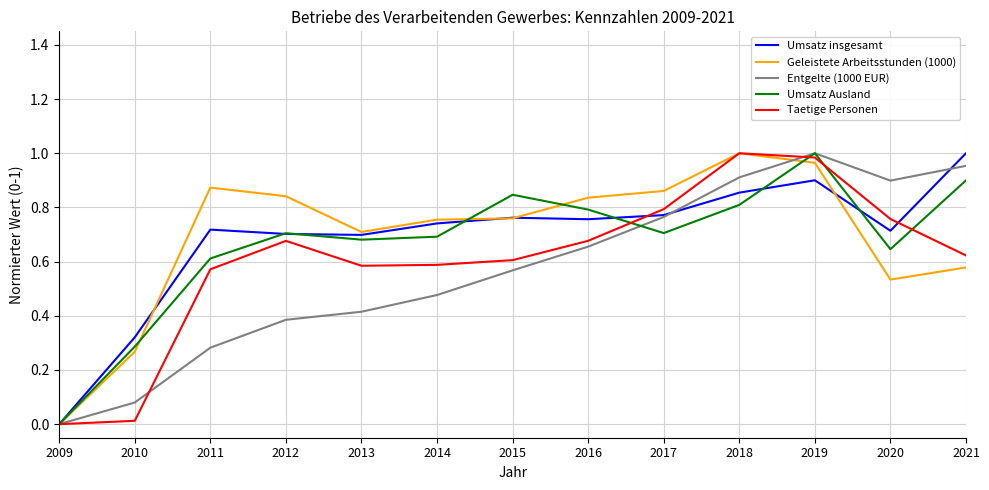

At which label does Geleistete Arbeitsstunden (1000) reach its minimum?

2009